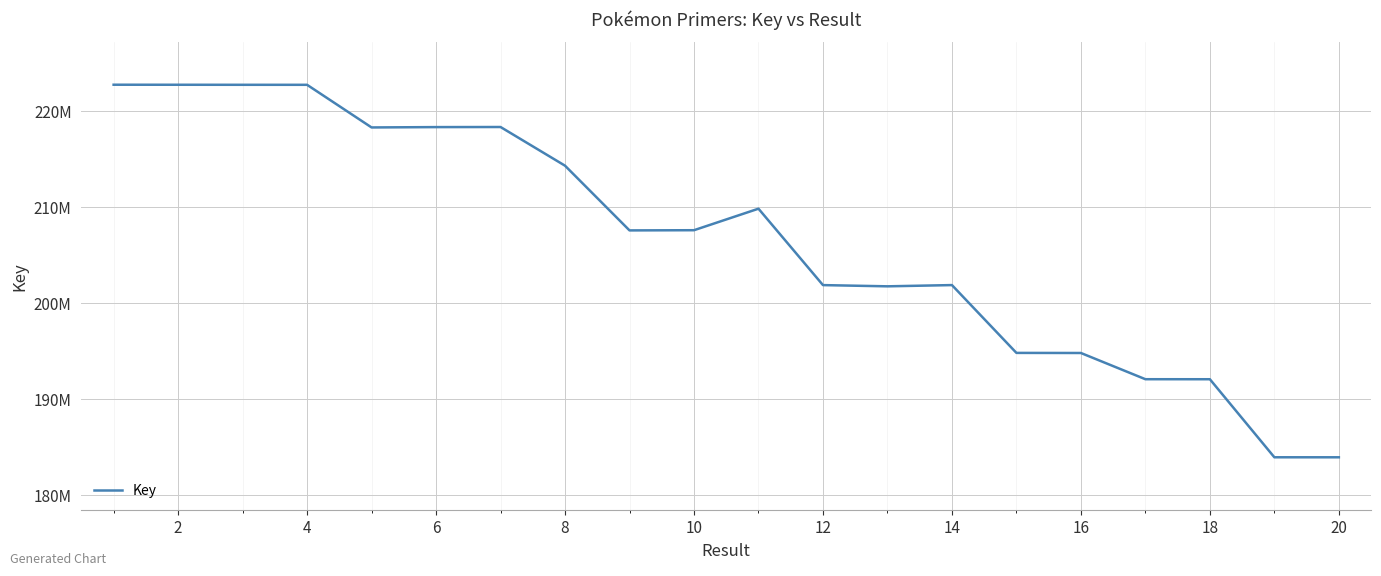

At which category does the chart reach its minimum across all series?

20